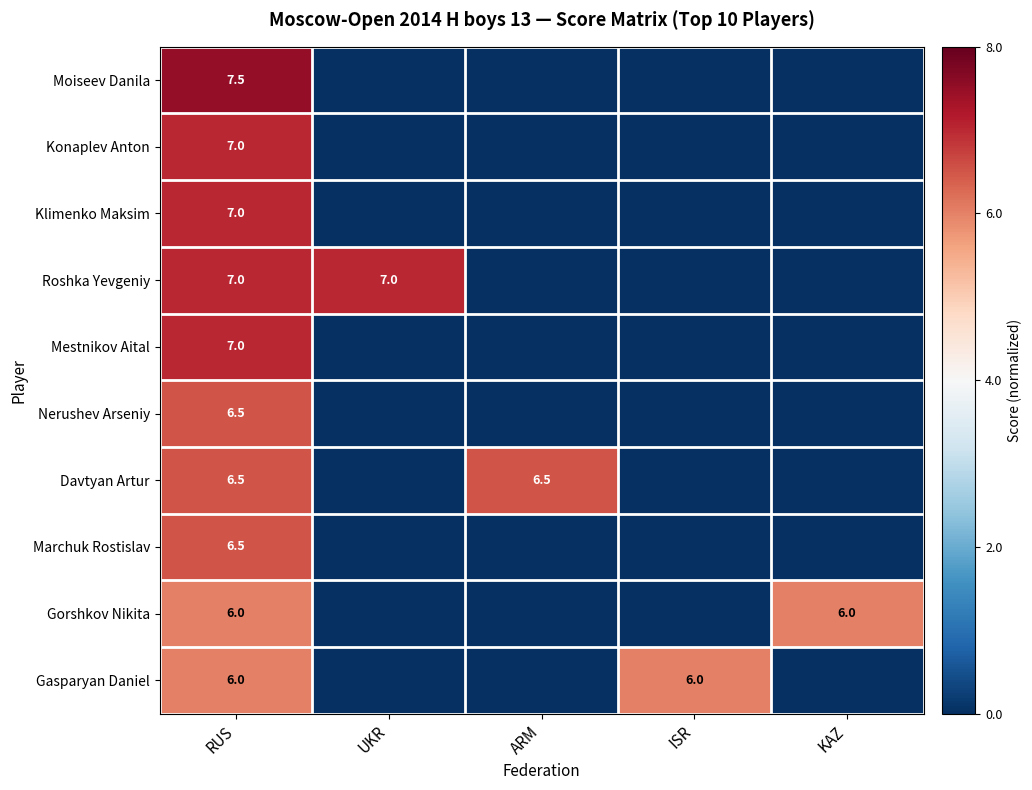

The Gasparyan Daniel series shows 6.0 at RUS. True or false?

True